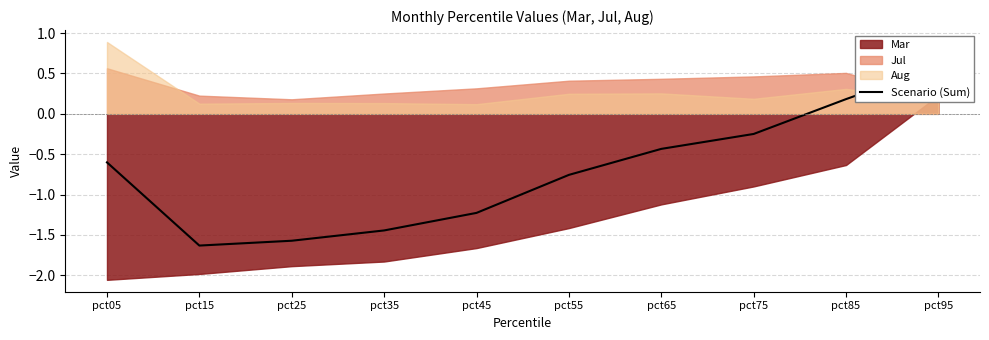

What is the sum of the values at pct25 and pct85?

-1.4